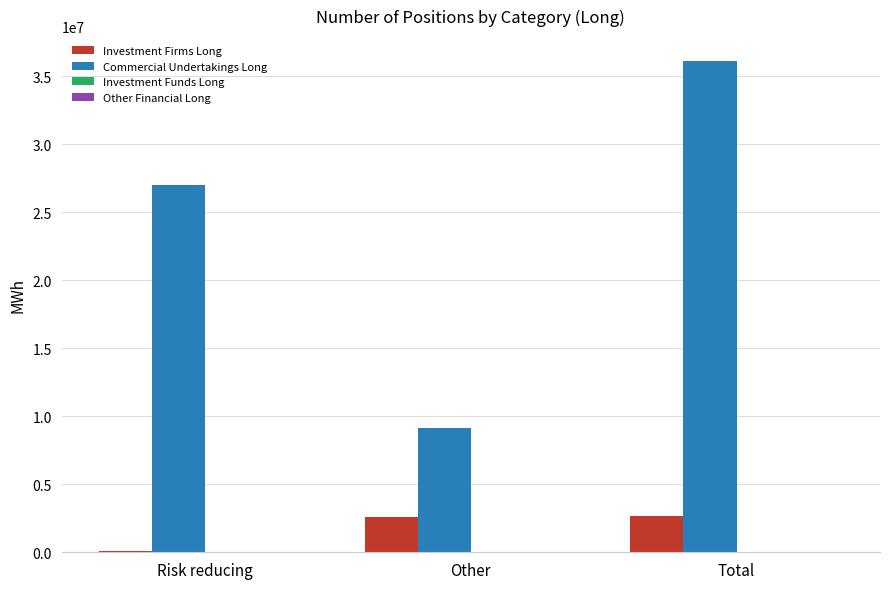

True or false: Investment Firms Long has a value of 4527261 at Other.

False